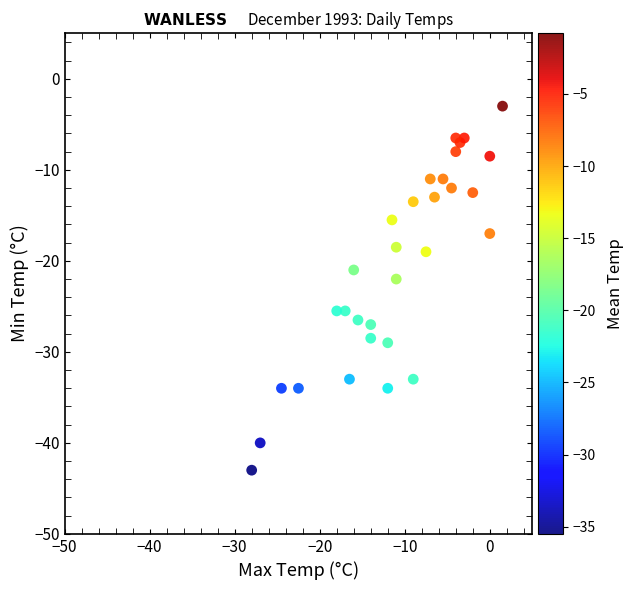

What Y value in the scatter plot is closest to -23?

-22.0